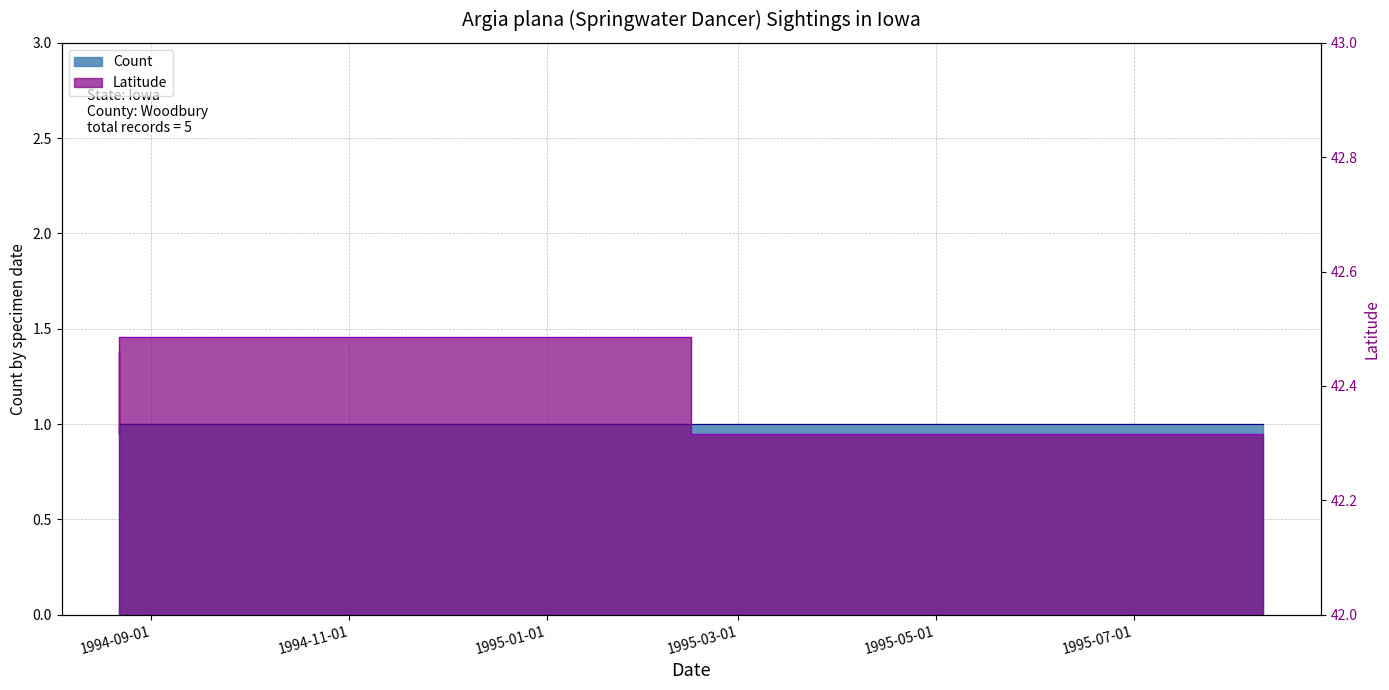

Between 1994-08-22 (Woodbury County) and 1995-08-10 (Woodbury County), which is larger?

1994-08-22 (Woodbury County)